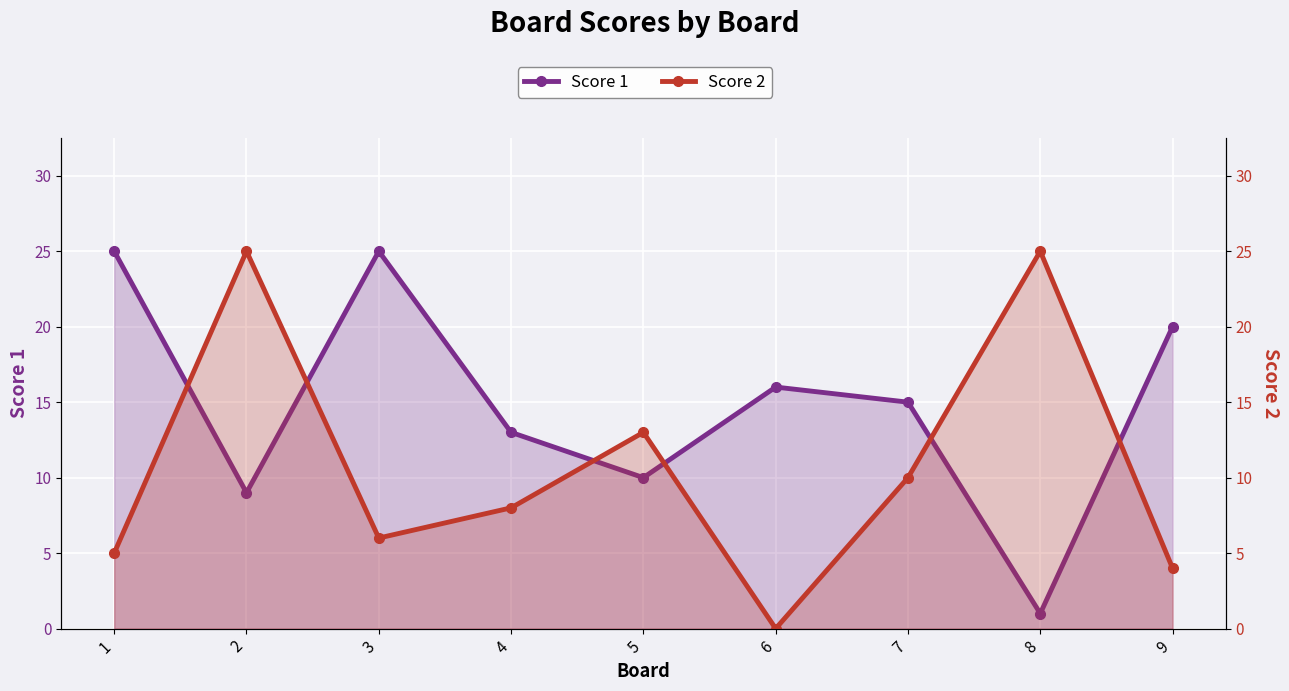

What is the value of the Score 1 point at the 9th from the left?

20